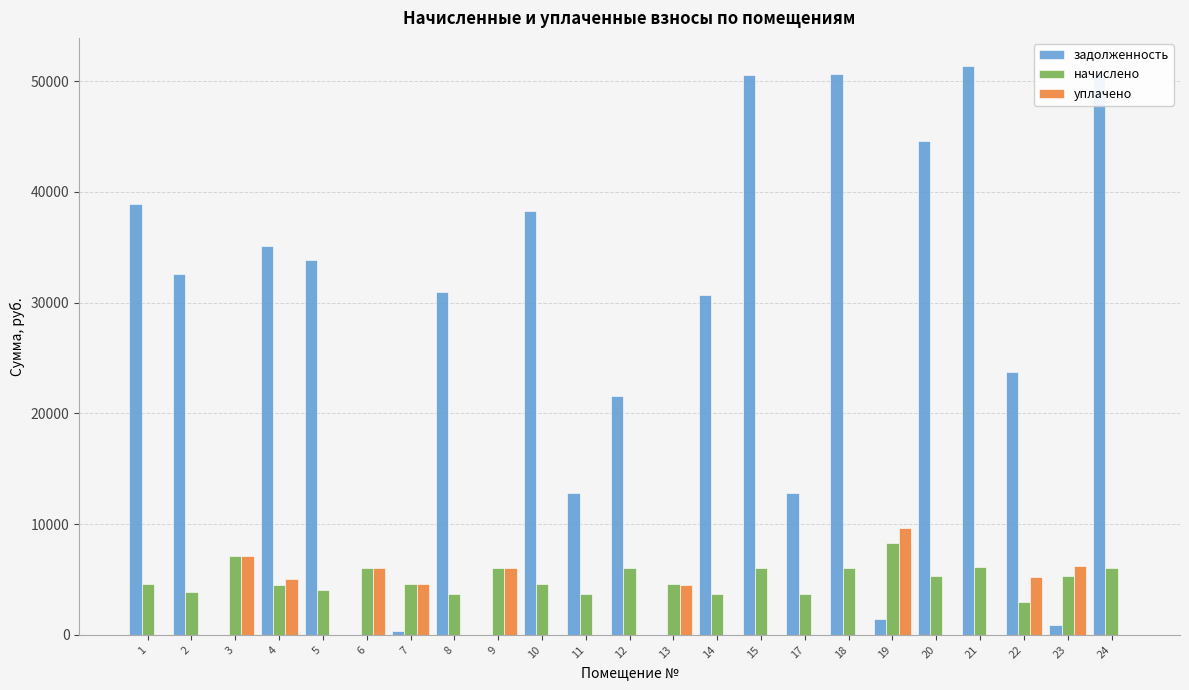

At which category does the chart reach its peak across all series?

21